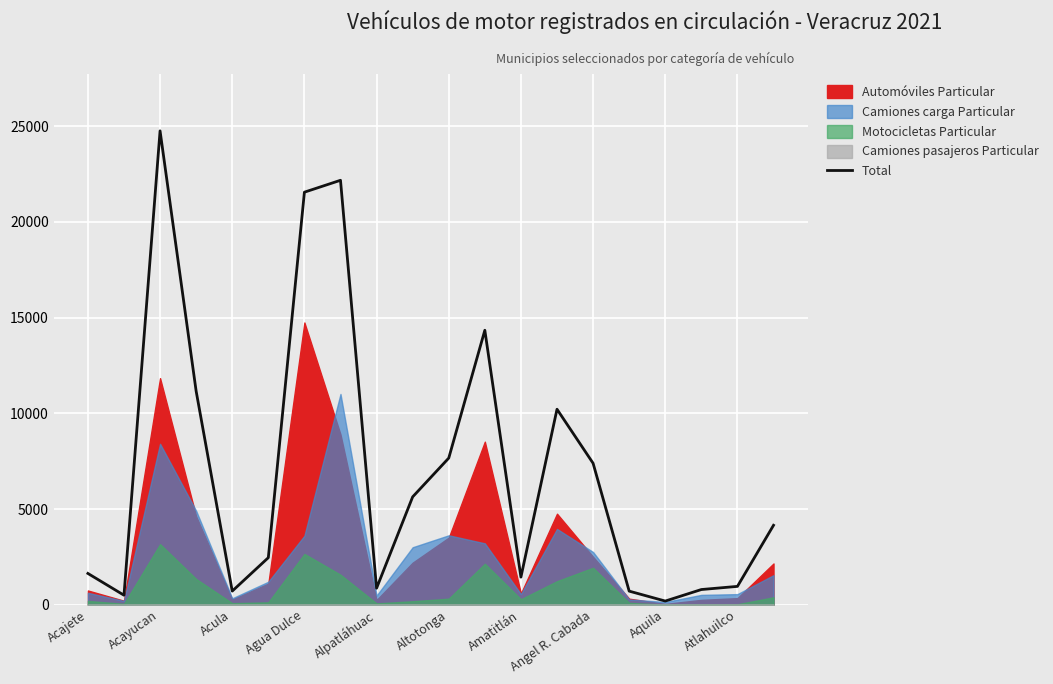

True or false: Total has a value of 21552 at Agua Dulce.

True